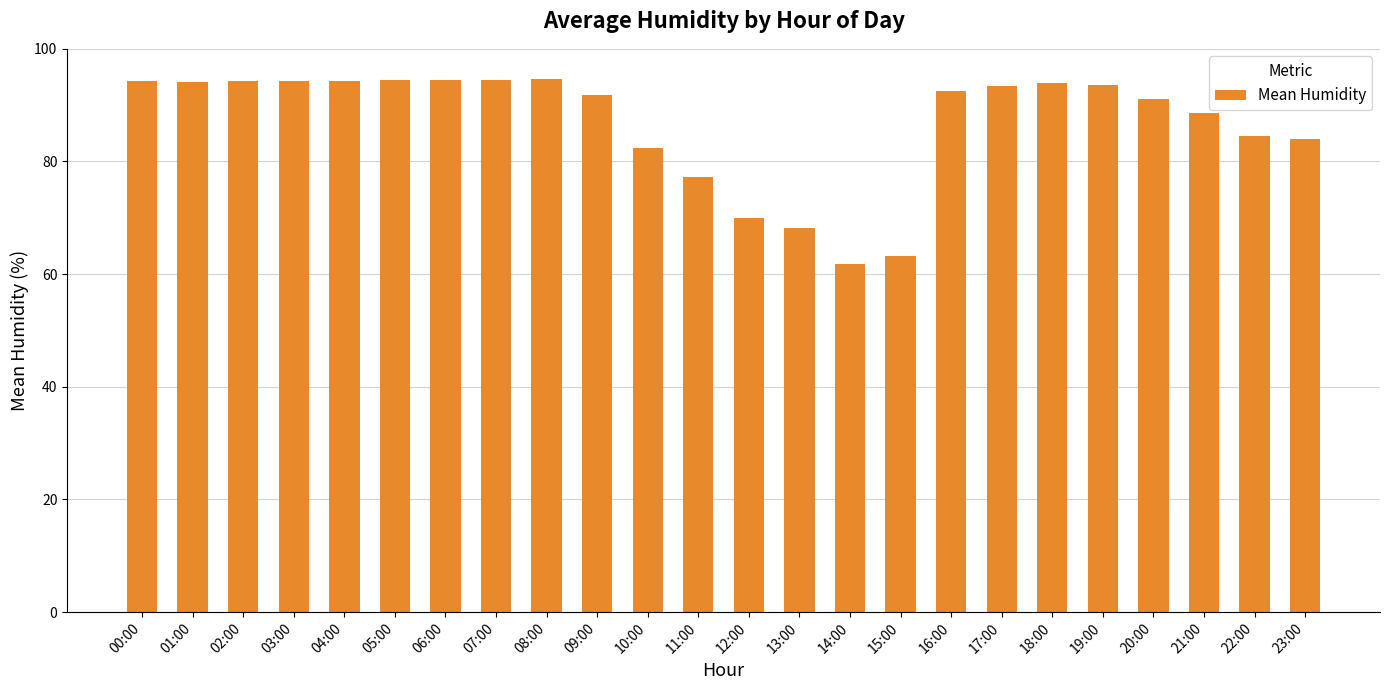

The chart shows a value of 77.2 at 11:00. True or false?

True